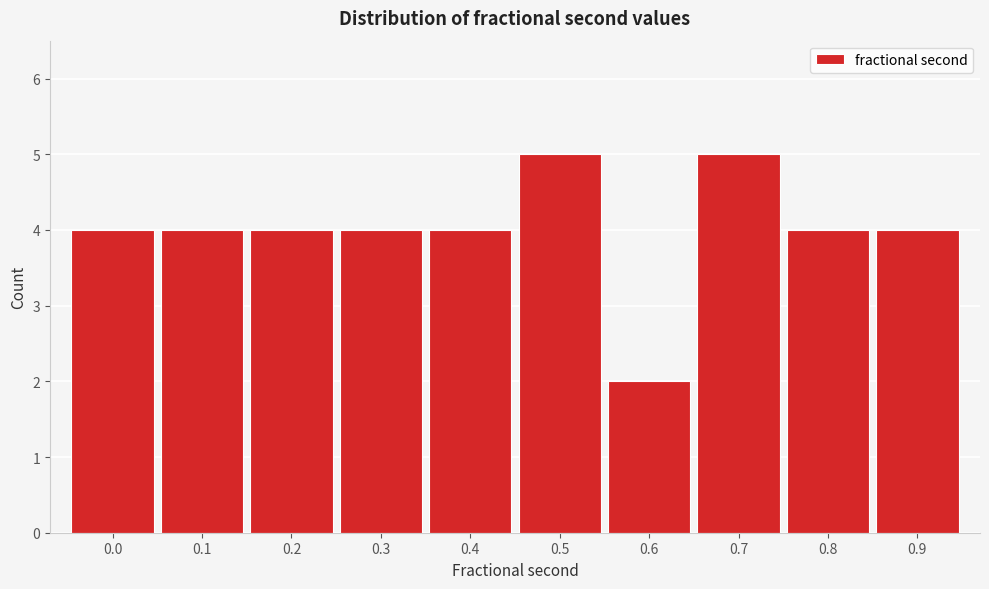

Reading right to left, transcribe all the data shown in this chart.

4	4	5	2	5	4	4	4	4	4